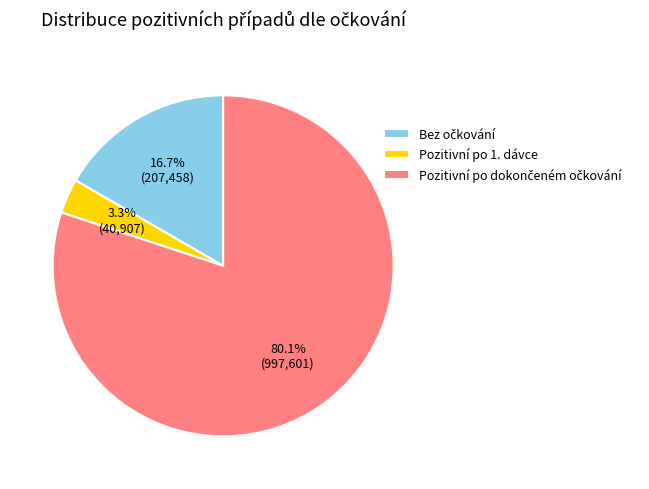

What percentage is NOT represented by Pozitivní po 1. dávce?

96.7%